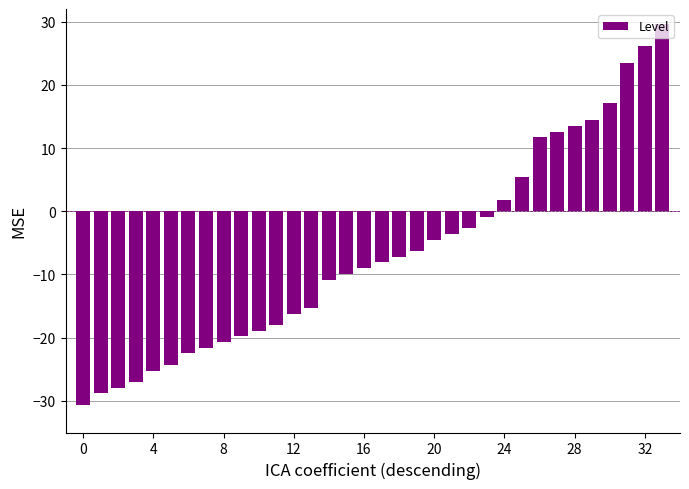

What is the value of the 30th bar from the left?

14.4